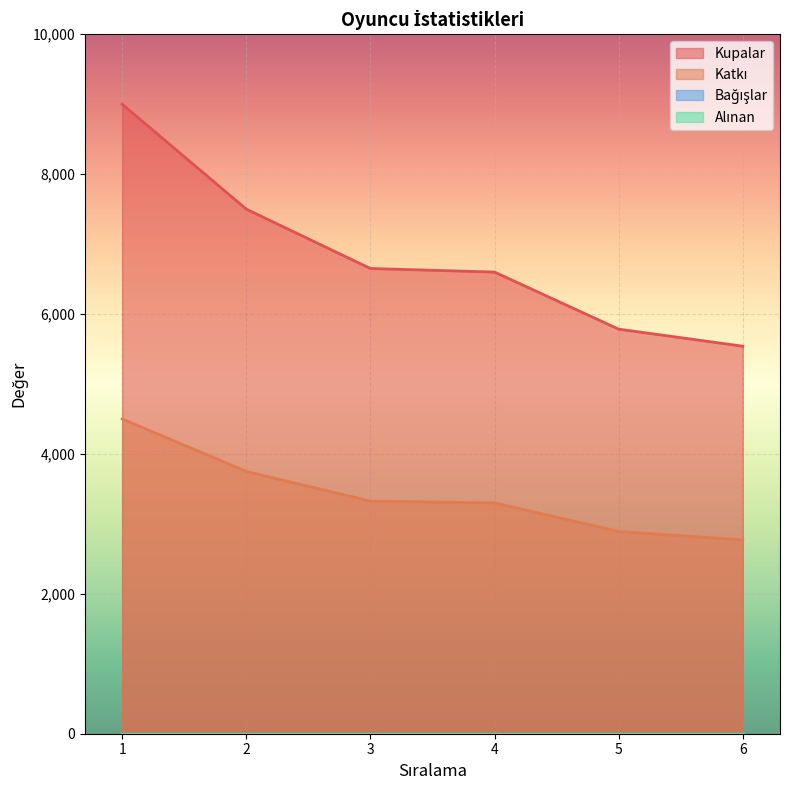

True or false: Kupalar and Katkı intersect in this chart.

False